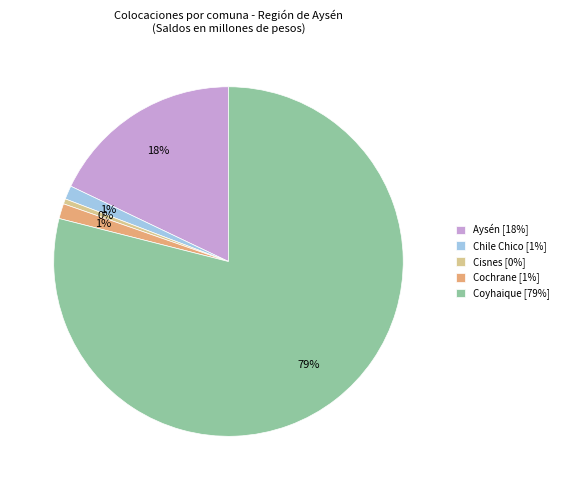

Which category has the smallest portion of the pie?

Cisnes